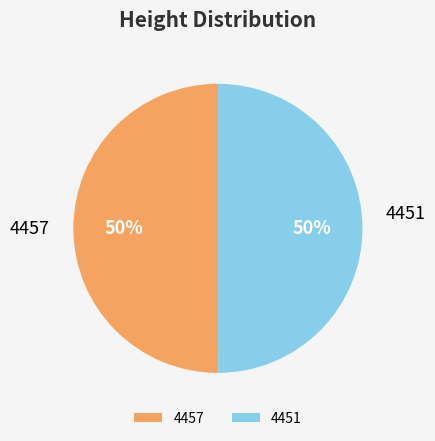

Is the sum of 4451 and 4457 greater than half?

Yes